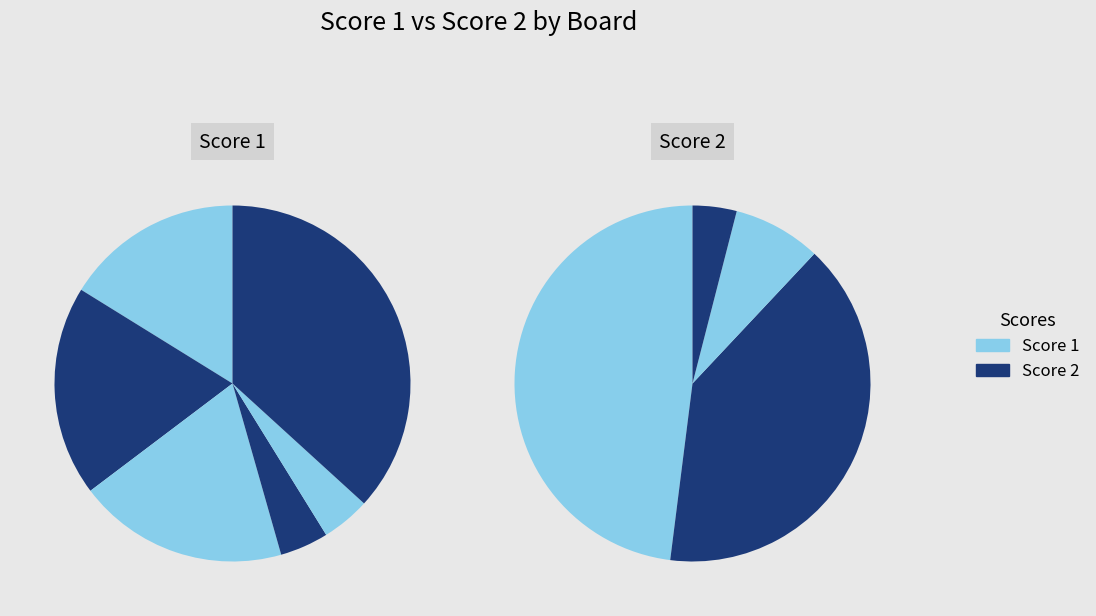

Combined, do Board 5 and Board 4 account for over 50%?

No